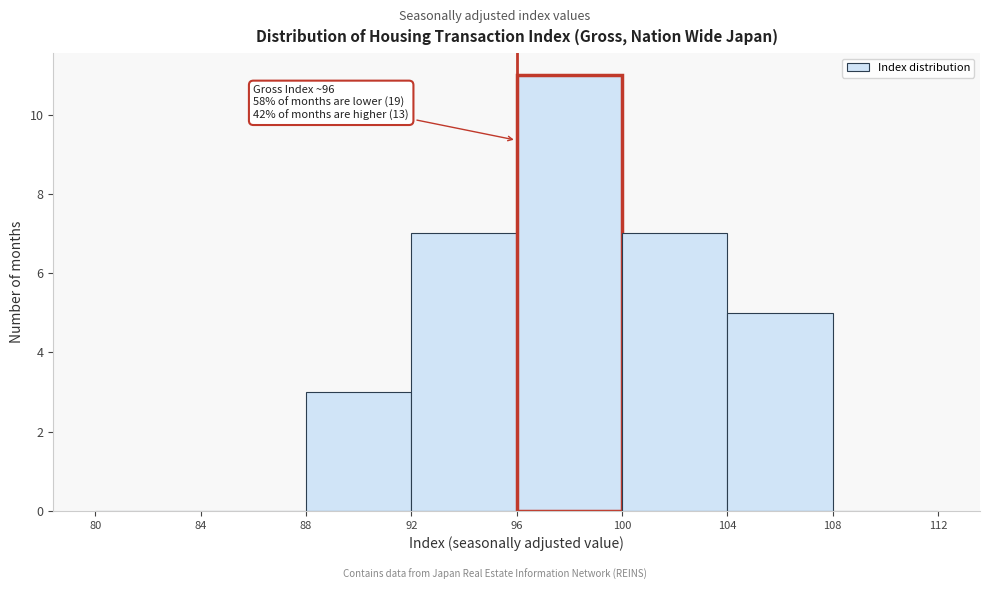

Over which range of the x-axis is the bar tallest?

96 to 100